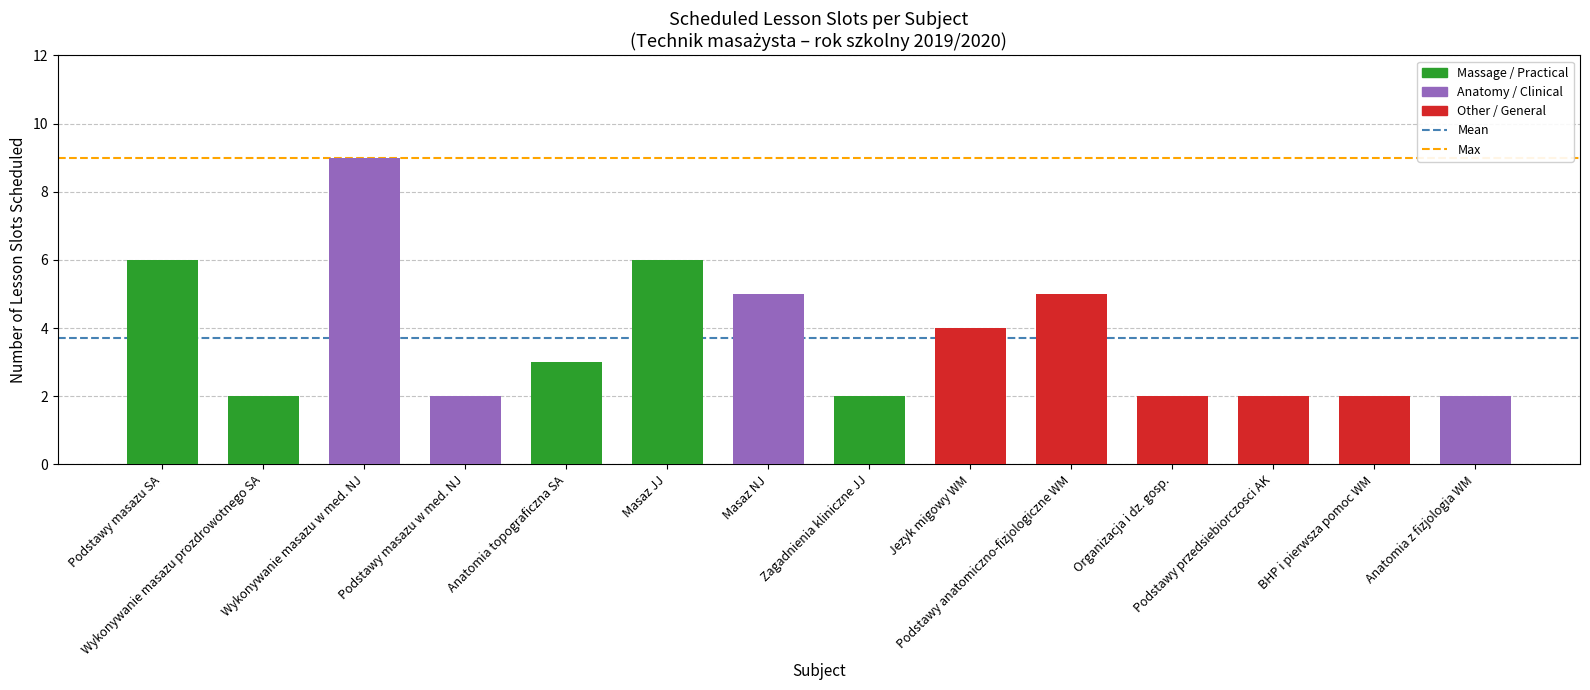

What is the greatest value displayed?

9